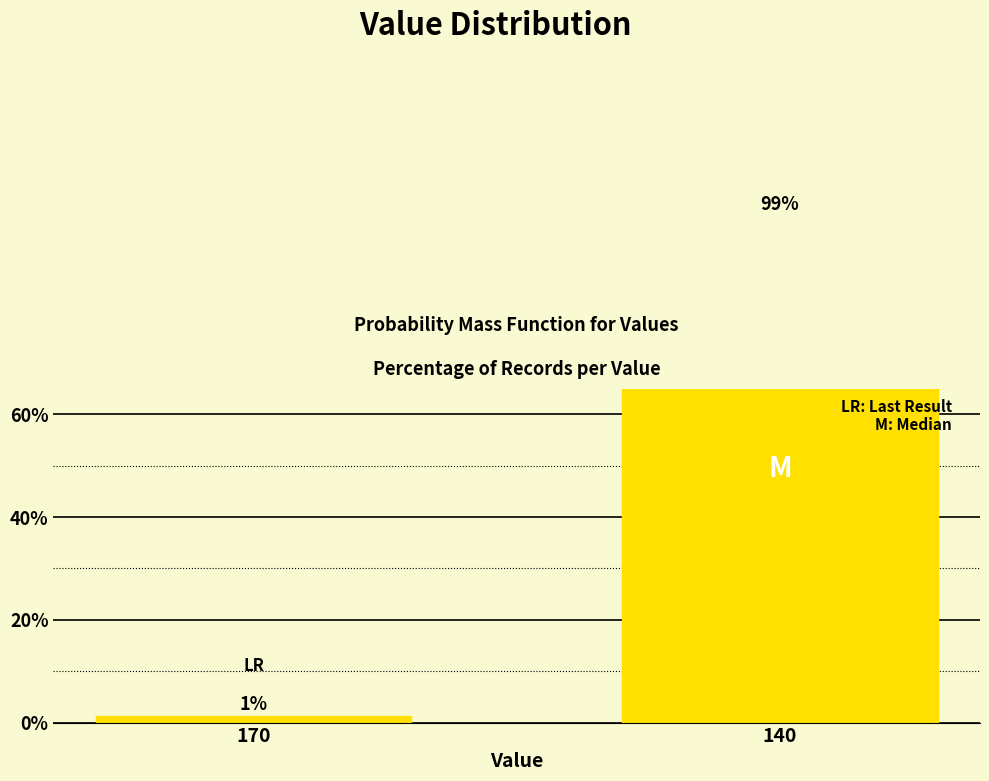

Approximately how many times larger is the value at 140 compared to 170?

72.6